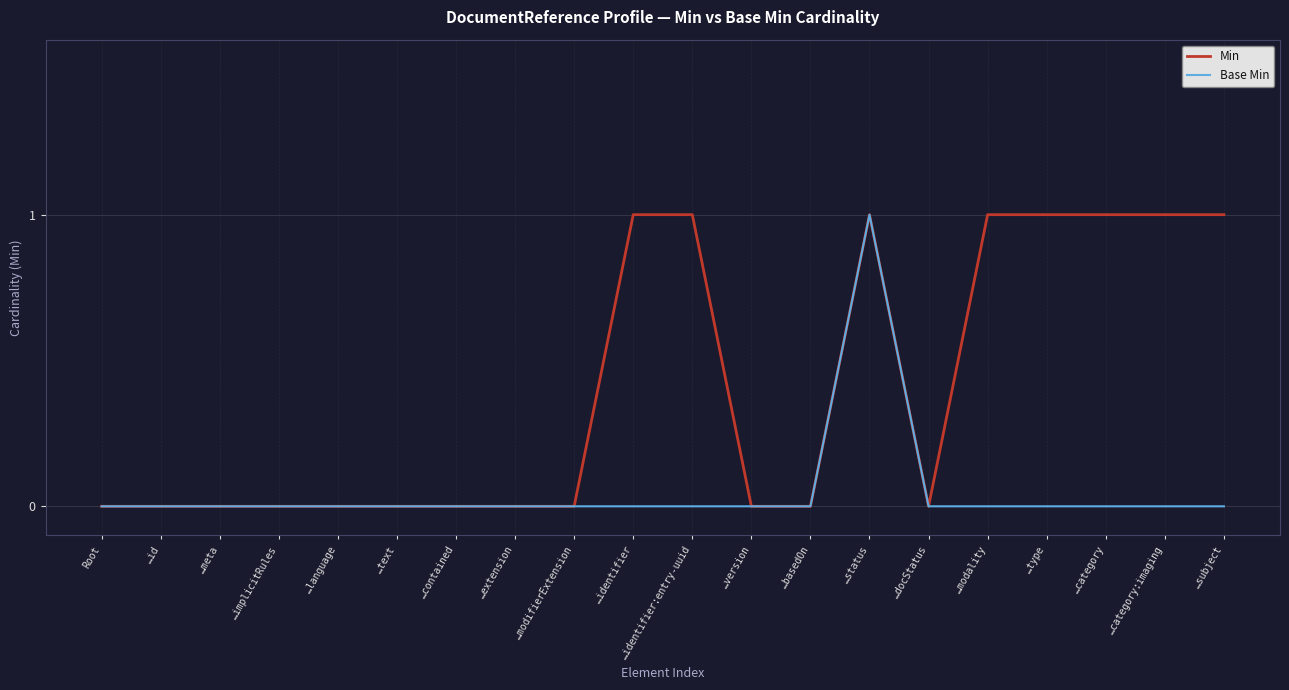

At which category is the sum across all series the highest?

…status